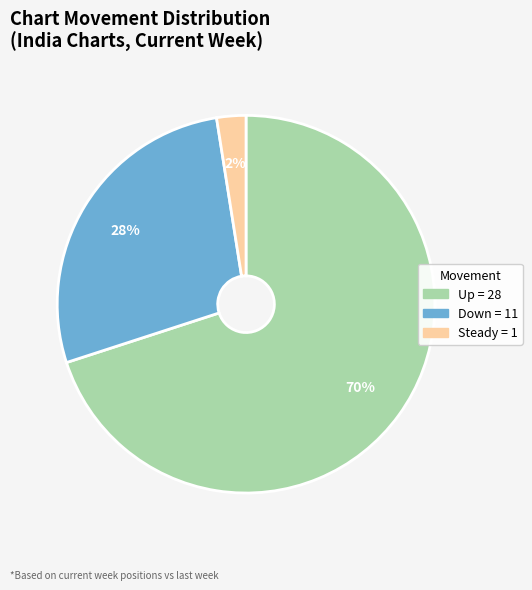

To the nearest percent, what is the average slice percentage?

33%